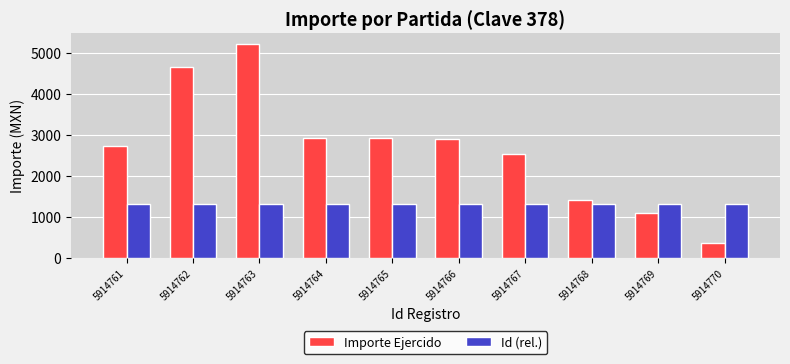

The value of Id (rel.) at 5914768 is 1946.1. True or false?

False